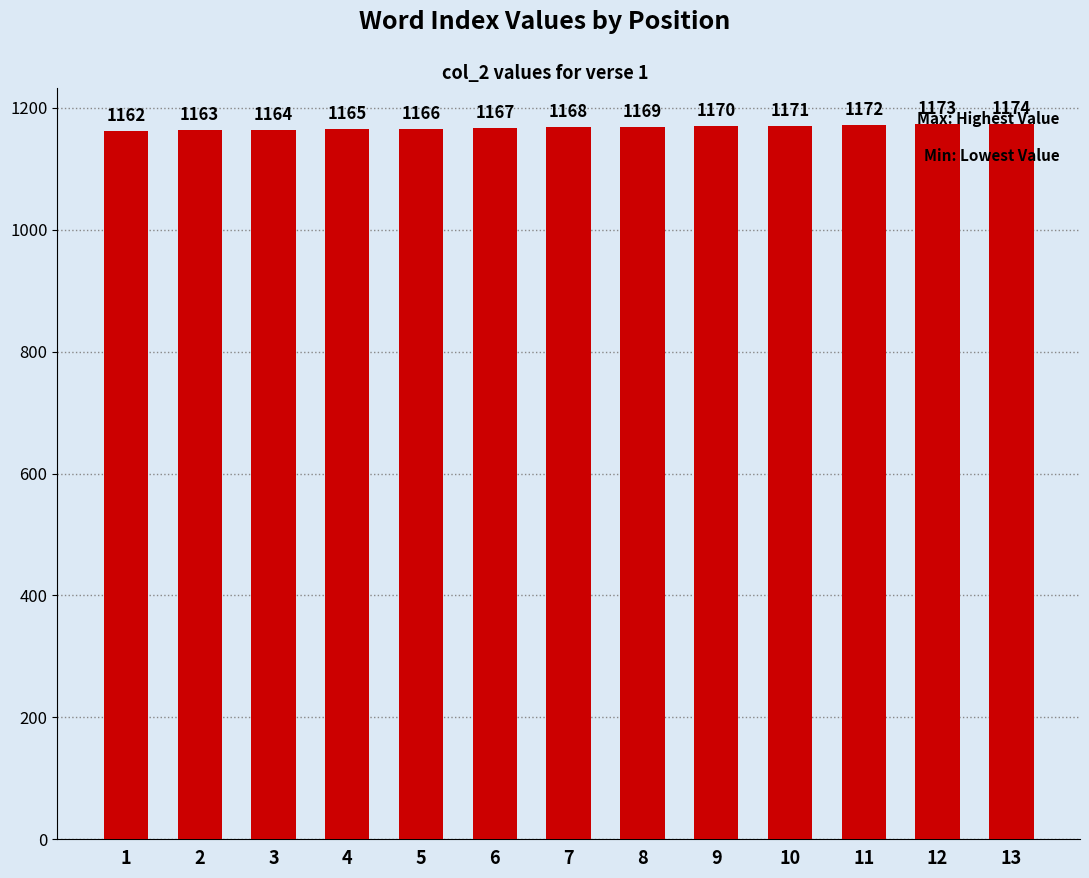

Which label corresponds to the largest value in the chart?

13